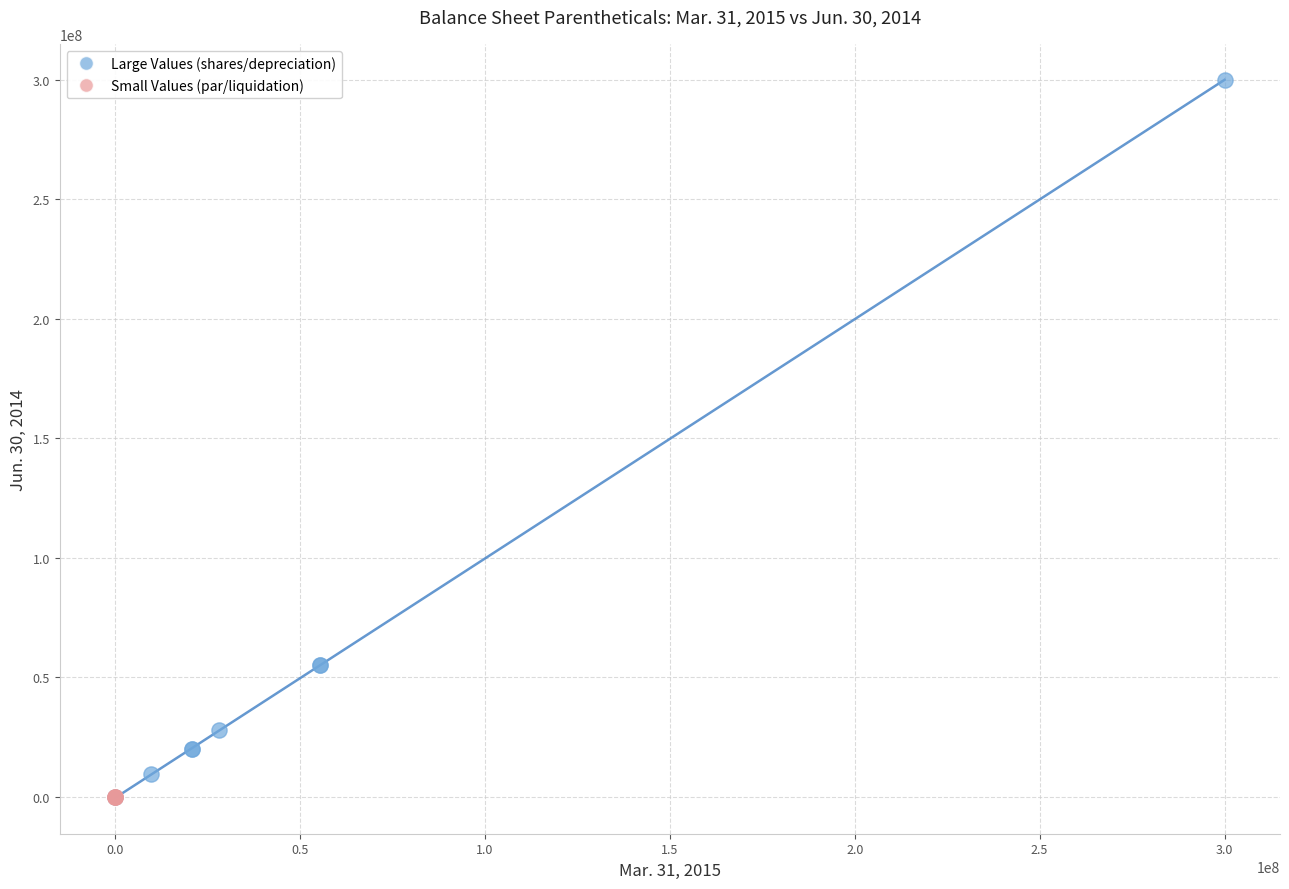

Which series reaches the maximum Y coordinate?

Large Values (shares/depreciation)